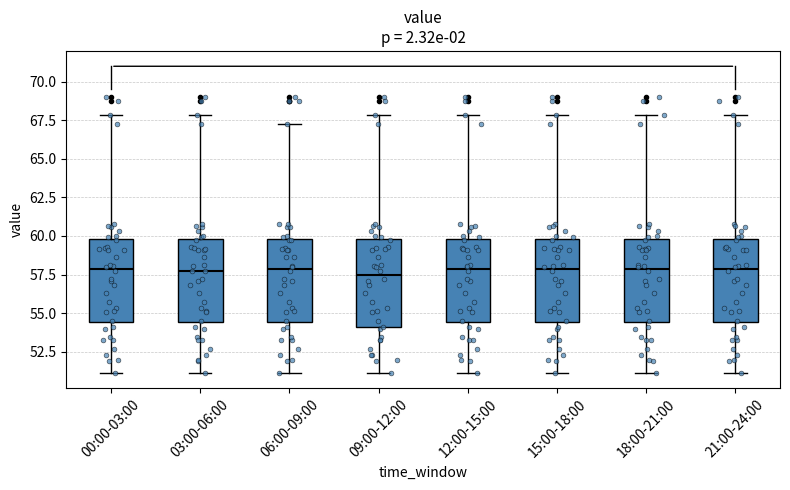

Reading left to right, transcribe this box plot: for each box, give where its median line is, the range the box spans, and where its two whiskers end, as read against the y-axis. The values are not printed on the chart, so give them approximately, as read against the axis.

00:00-03:00: median 58.0, box 54.5 to 60.0, whiskers 51.0 to 68.0
03:00-06:00: median 57.5, box 54.5 to 60.0, whiskers 51.0 to 68.0
06:00-09:00: median 58.0, box 54.5 to 60.0, whiskers 51.0 to 67.0
09:00-12:00: median 57.5, box 54.0 to 60.0, whiskers 51.0 to 68.0
12:00-15:00: median 58.0, box 54.5 to 60.0, whiskers 51.0 to 68.0
15:00-18:00: median 58.0, box 54.5 to 60.0, whiskers 51.0 to 68.0
18:00-21:00: median 58.0, box 54.5 to 60.0, whiskers 51.0 to 68.0
21:00-24:00: median 58.0, box 54.5 to 60.0, whiskers 51.0 to 68.0